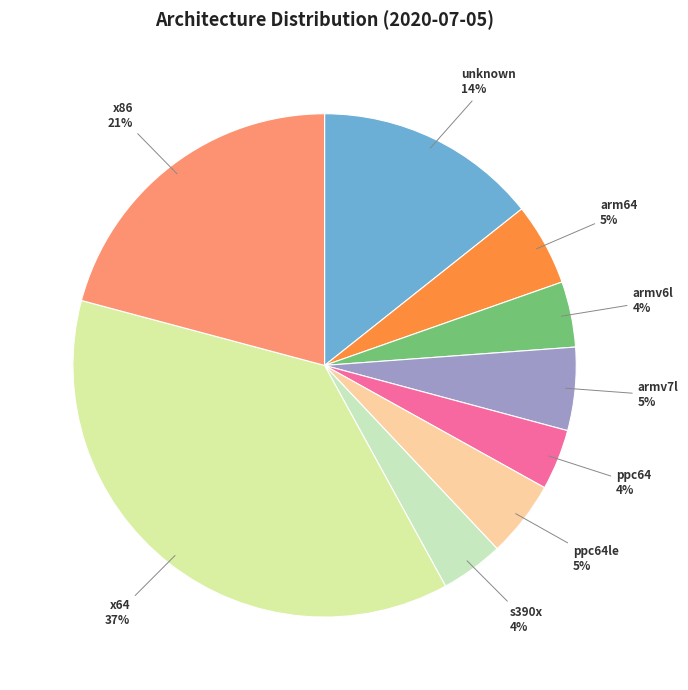

Count the number of slices in the pie.

9